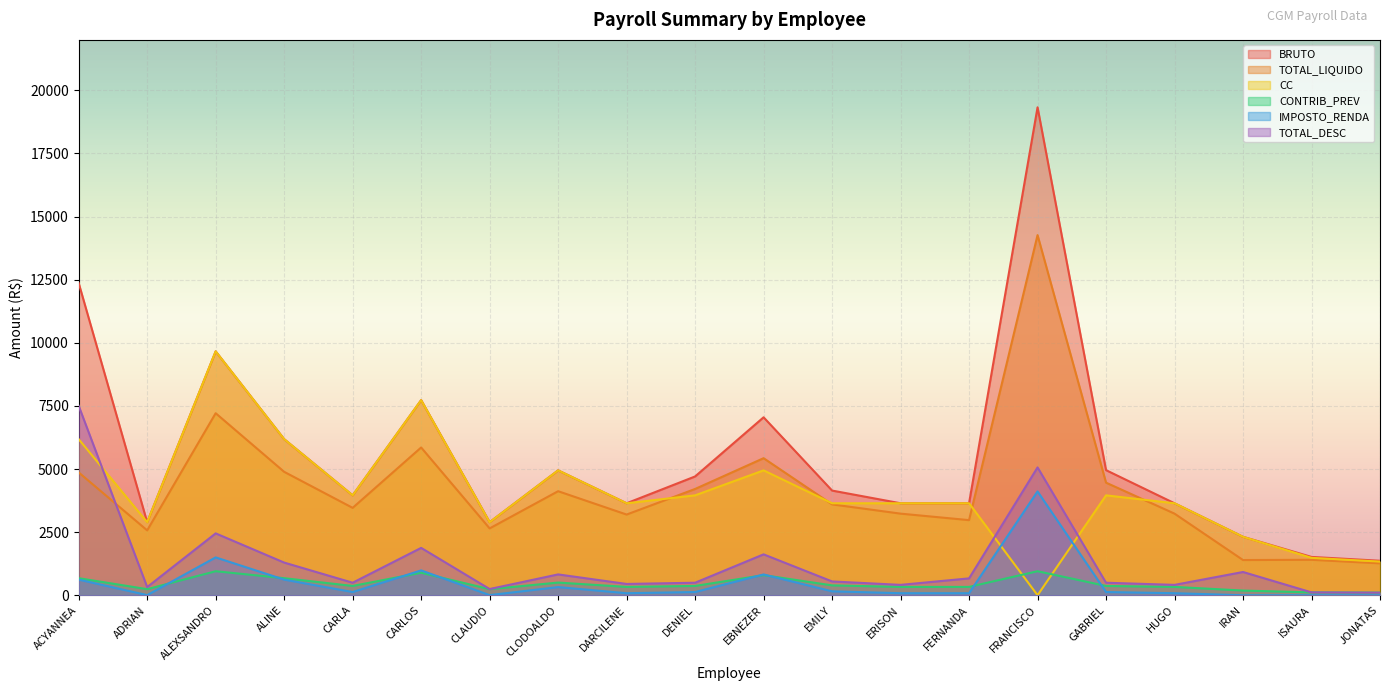

At how many categories does at least one series exceed 5671?

6